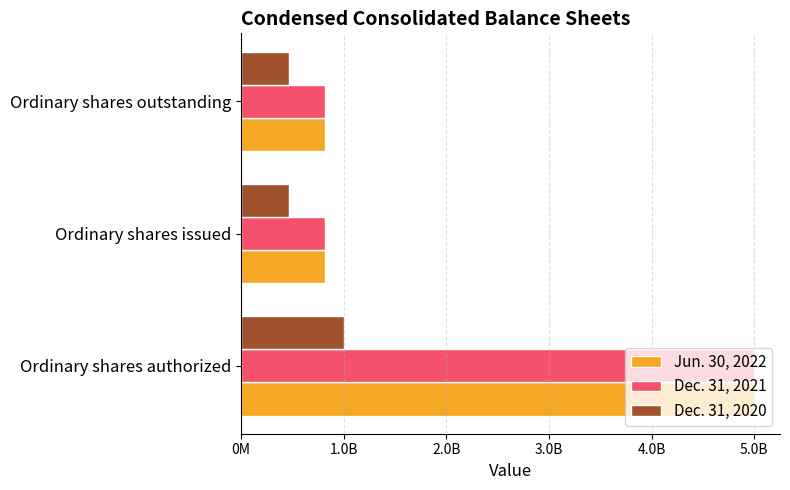

Count the Jun. 30, 2022 values in the range 815746293 to 5000000000.

3